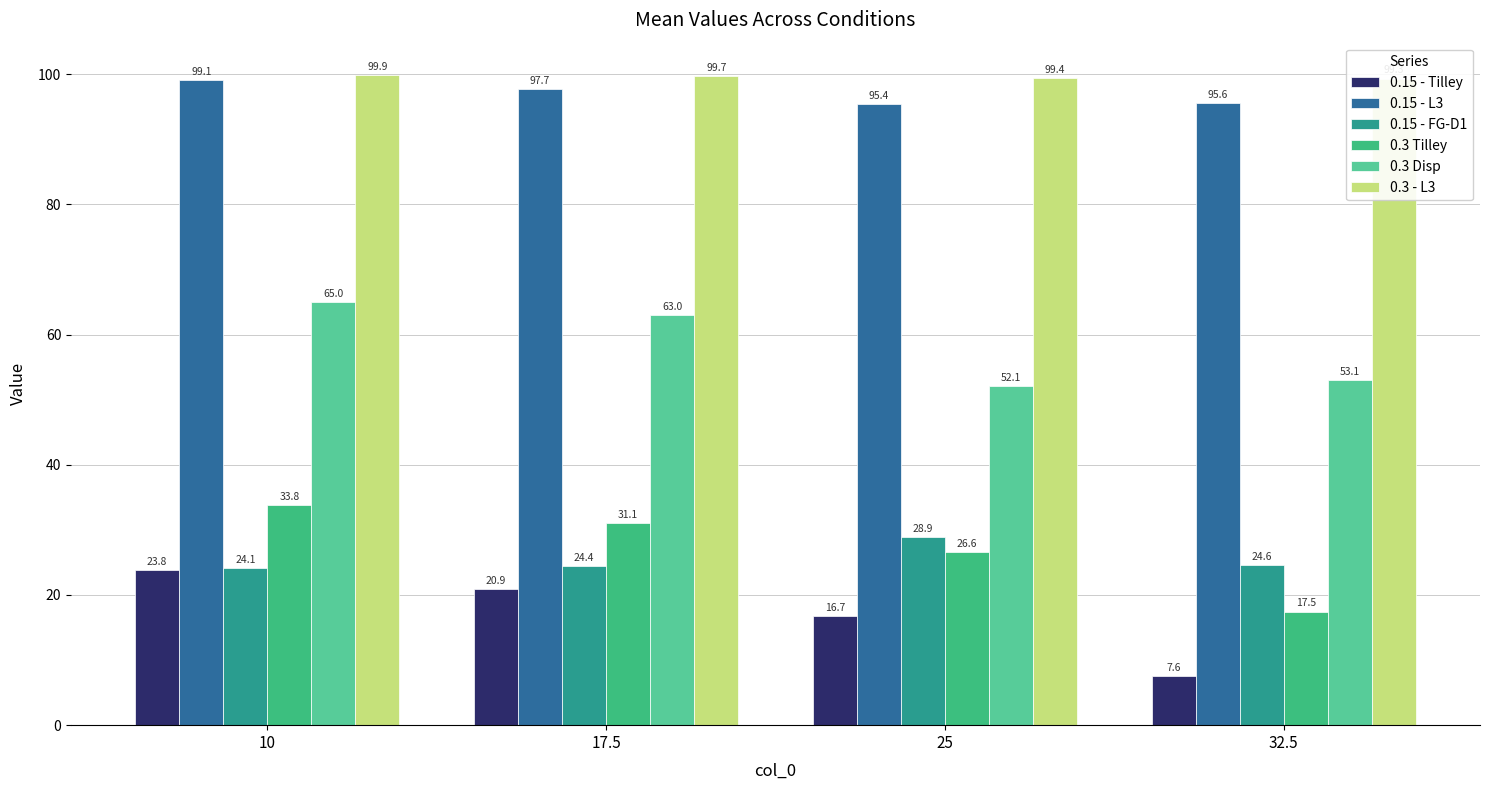

Is the value of 0.3 - L3 at 25 greater than the value of 0.15 - L3 at 32.5?

Yes